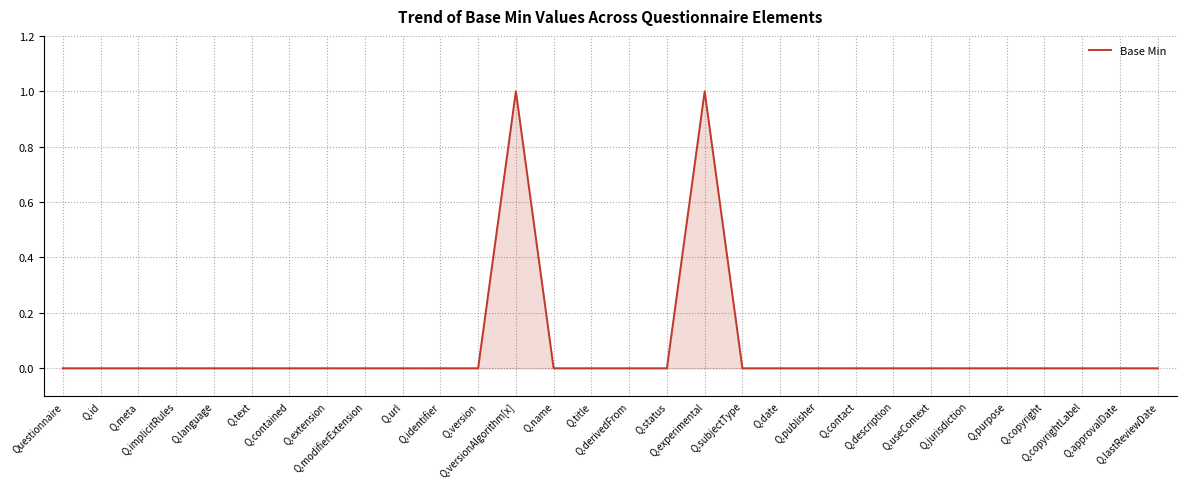

Between Q.name and Q.versionAlgorithm[x], which is larger?

Q.versionAlgorithm[x]